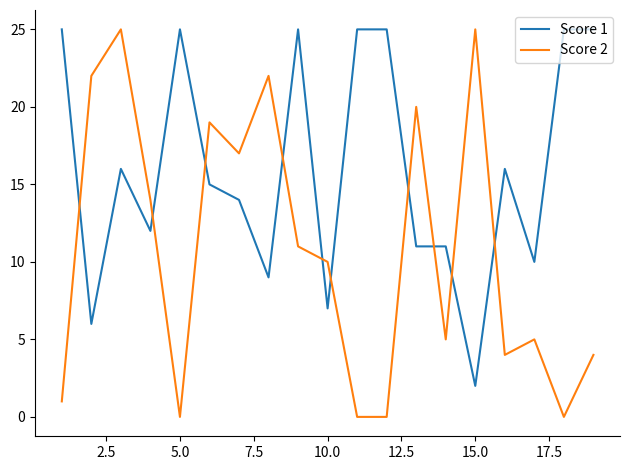

True or false: Score 1 and Score 2 intersect in this chart.

True